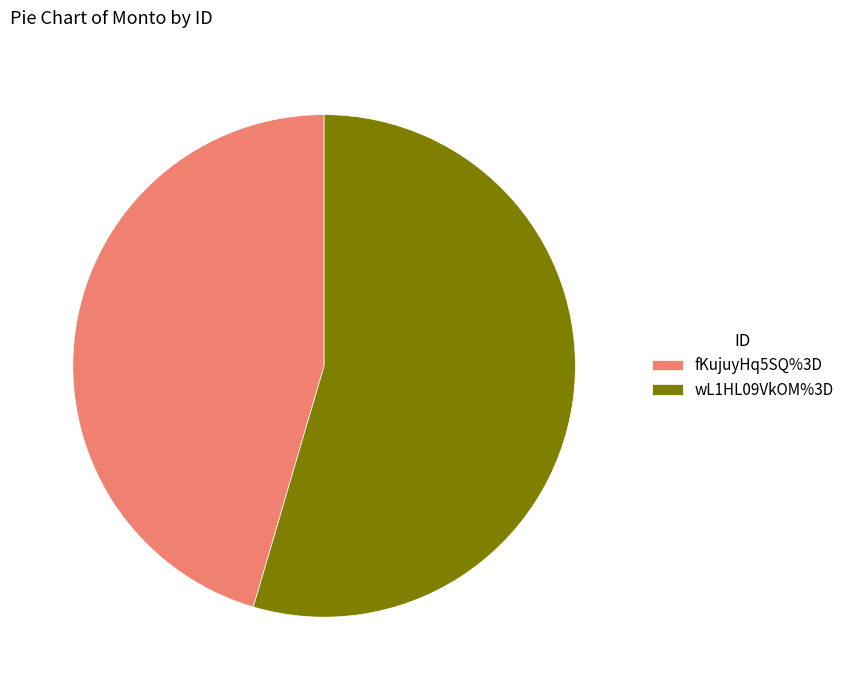

Approximately how many times larger is the value at wL1HL09VkOM%3D compared to fKujuyHq5SQ%3D?

1.2